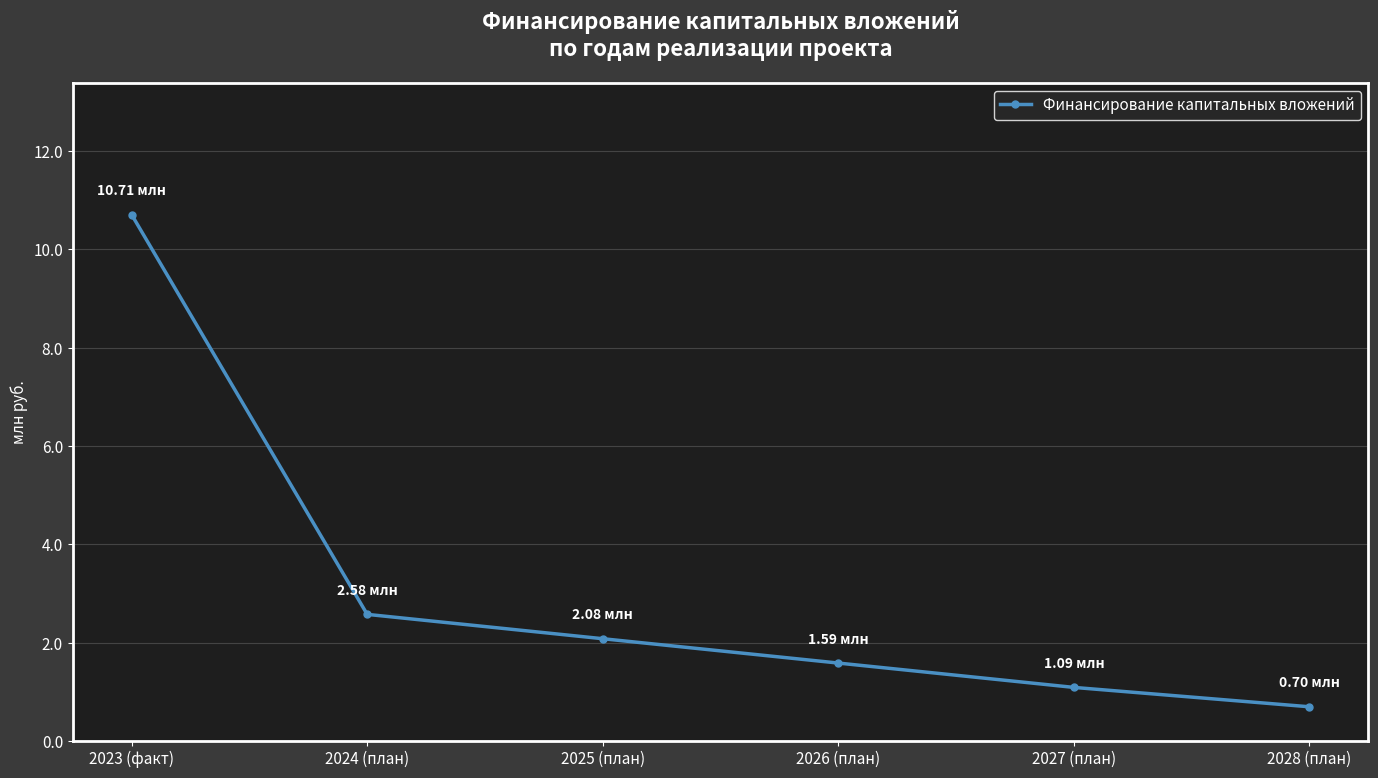

True or false: the data shows 18.1 at 2023 (факт).

False